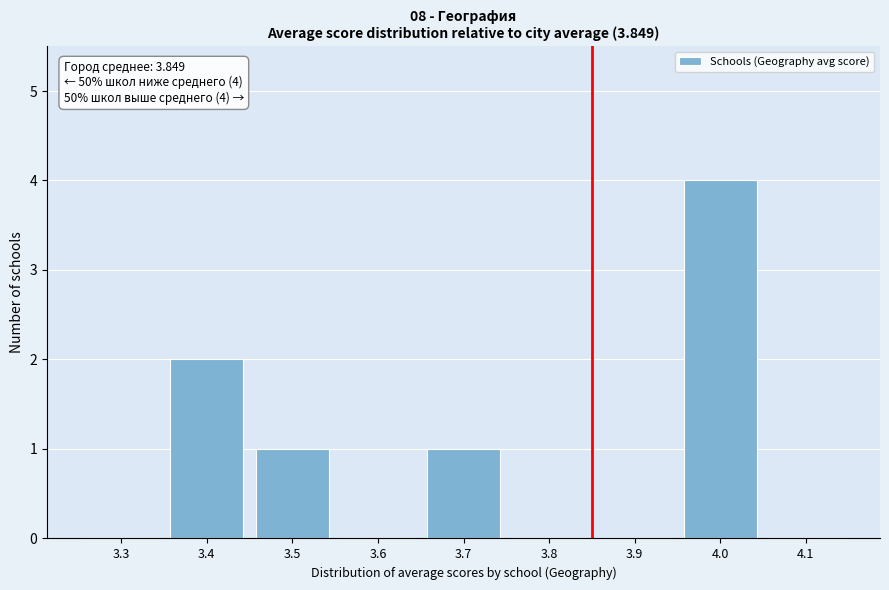

Reading left to right, what are all the values shown in this chart?

3.3=0	3.4=2	3.5=1	3.6=0	3.7=1	3.8=0	3.9=0	4.0=4	4.1=0